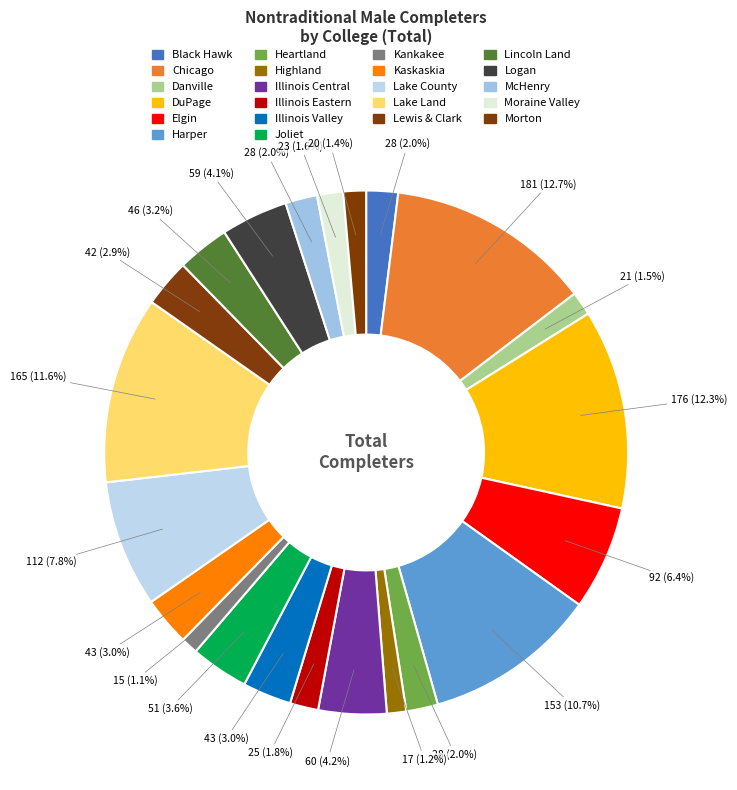

Is it true that Elgin is 6% of the pie?

True